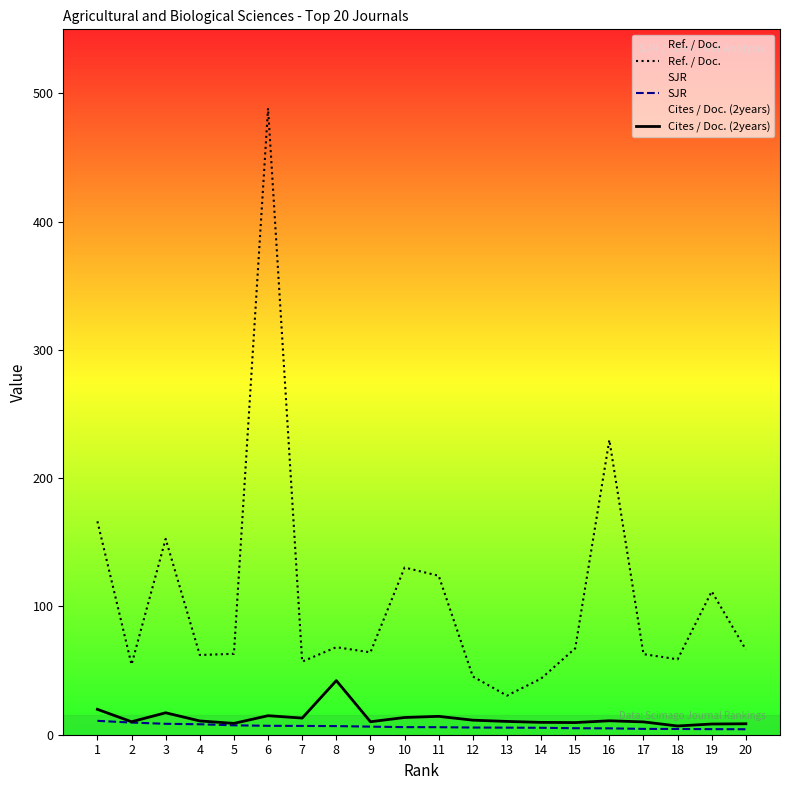

What is the highest value of the Cites / Doc. (2years) series?

42.2